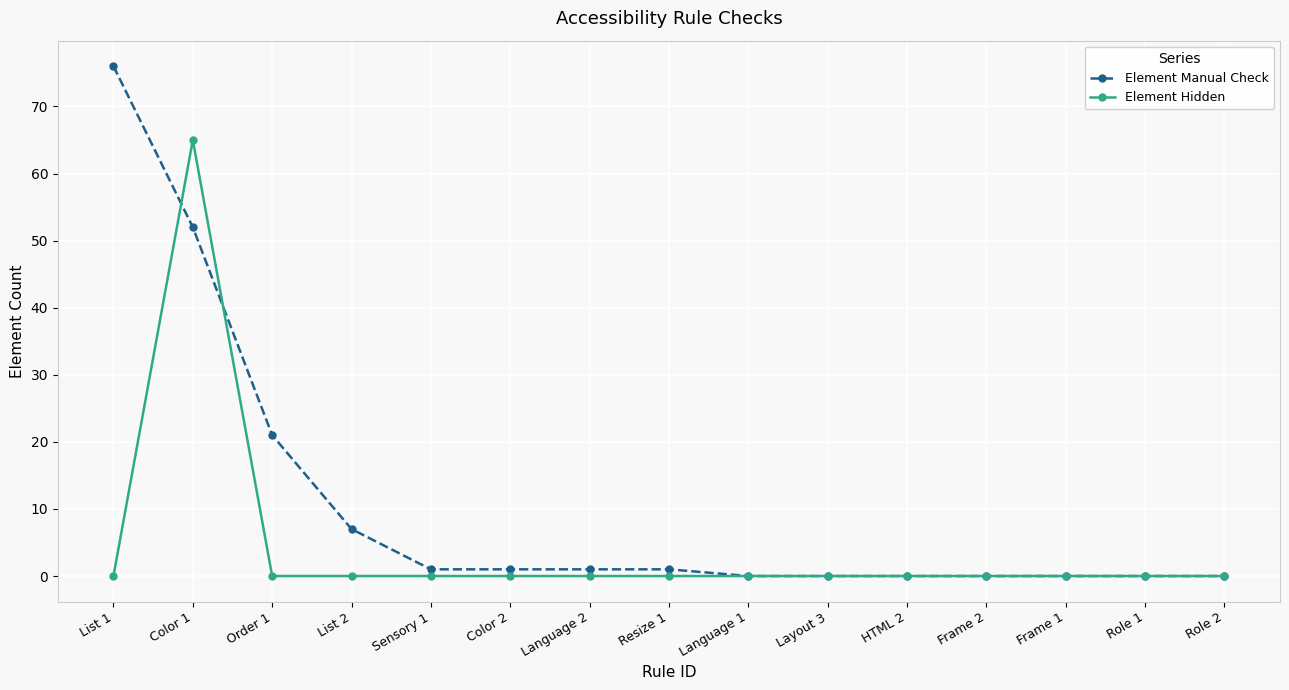

What is the value of the Element Manual Check point at the 4th from the left?

7